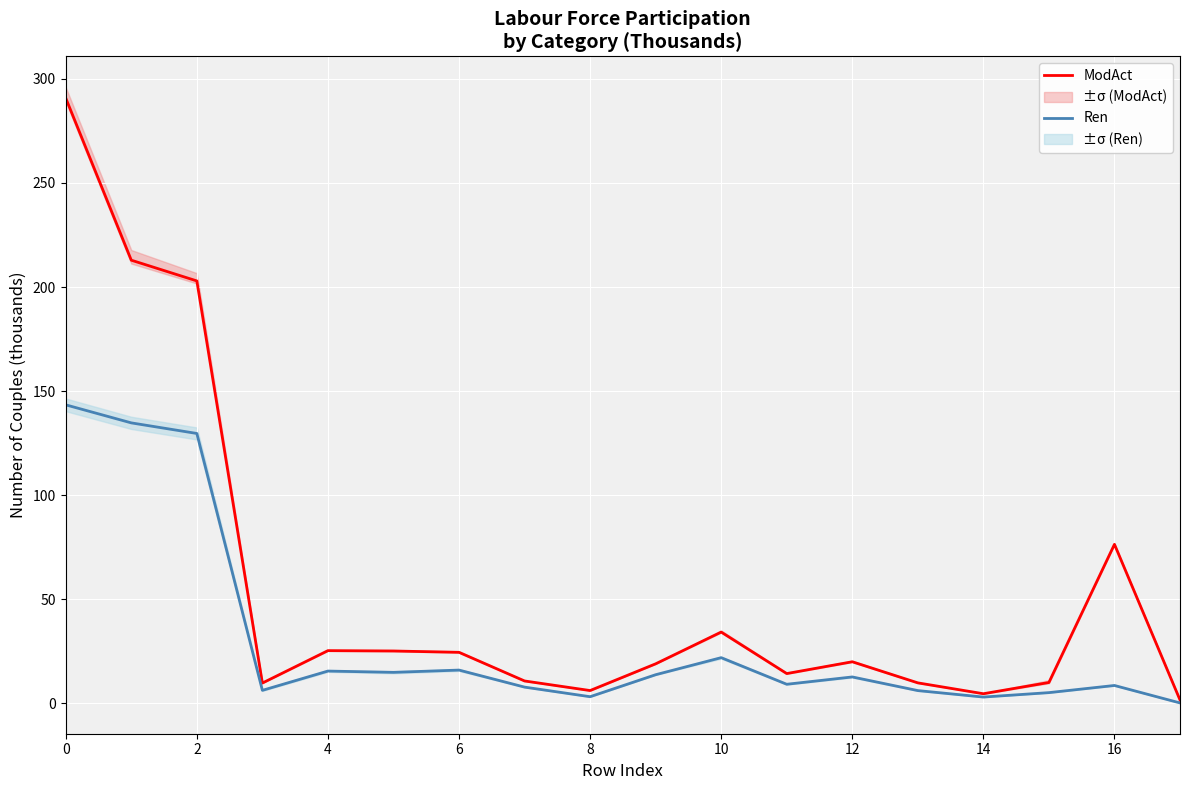

The Ren series shows 8.5 at 16. True or false?

True